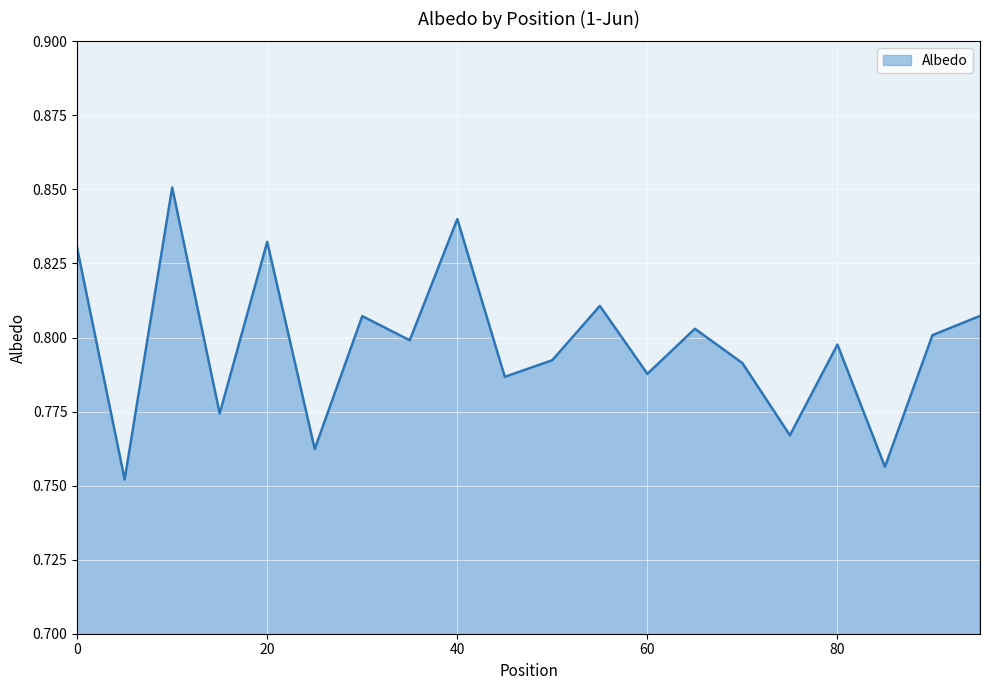

How many lines are shown in the chart?

1